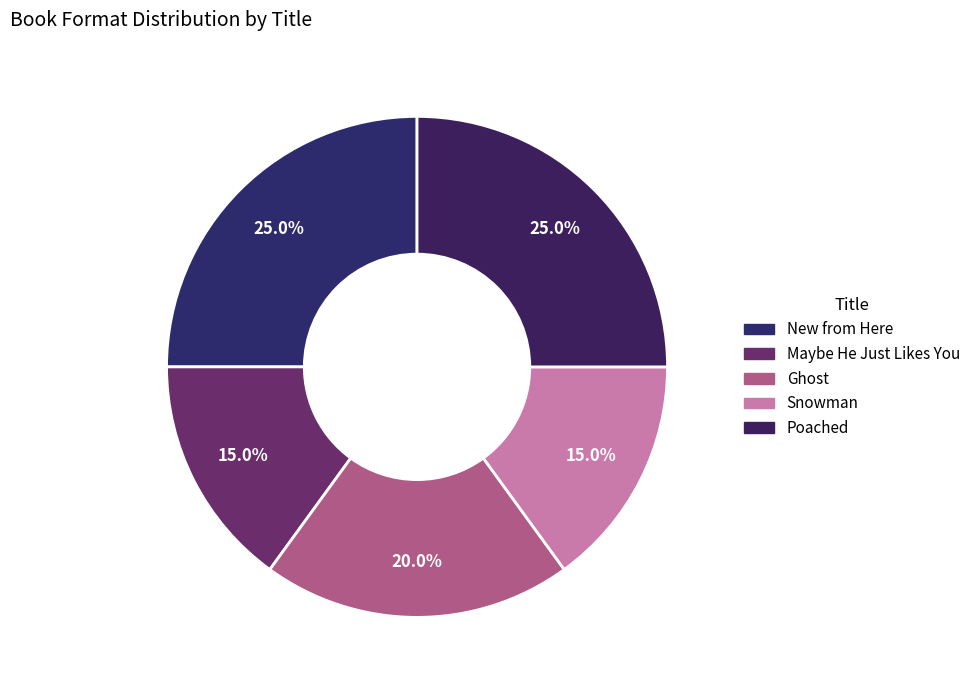

To the nearest percent, what is the difference between the largest and smallest slice percentages?

10%